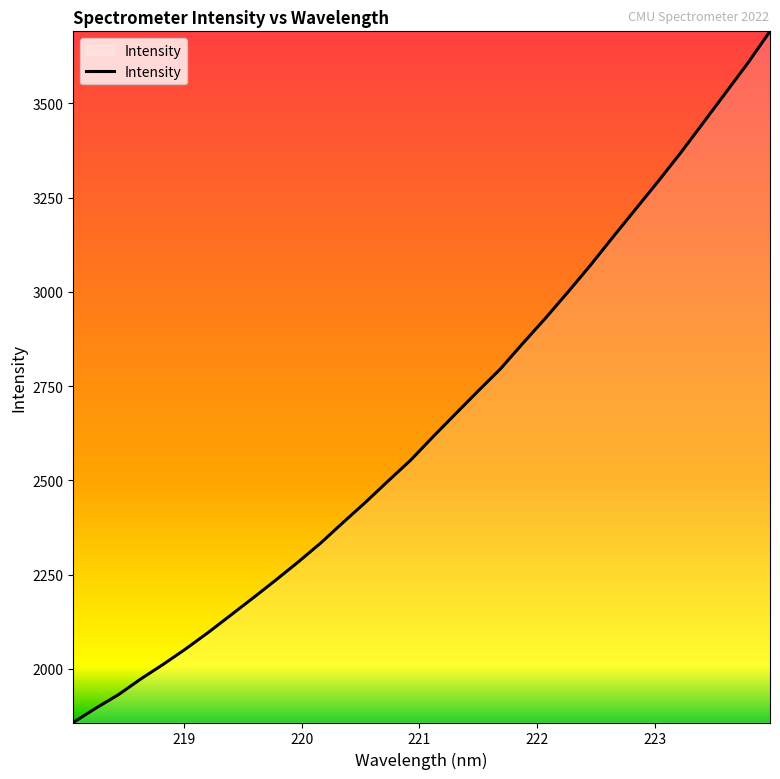

What is the smallest value displayed?

1857.8